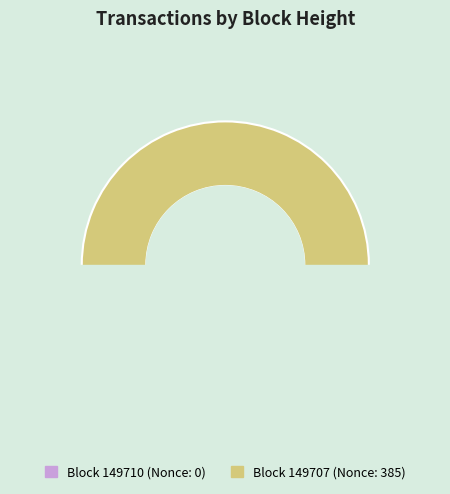

Which category has the biggest portion of the pie?

149707